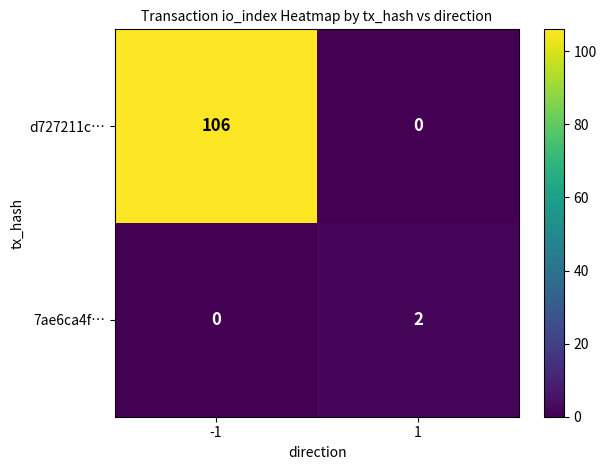

Is it true that d727211c… equals 106 at -1?

True